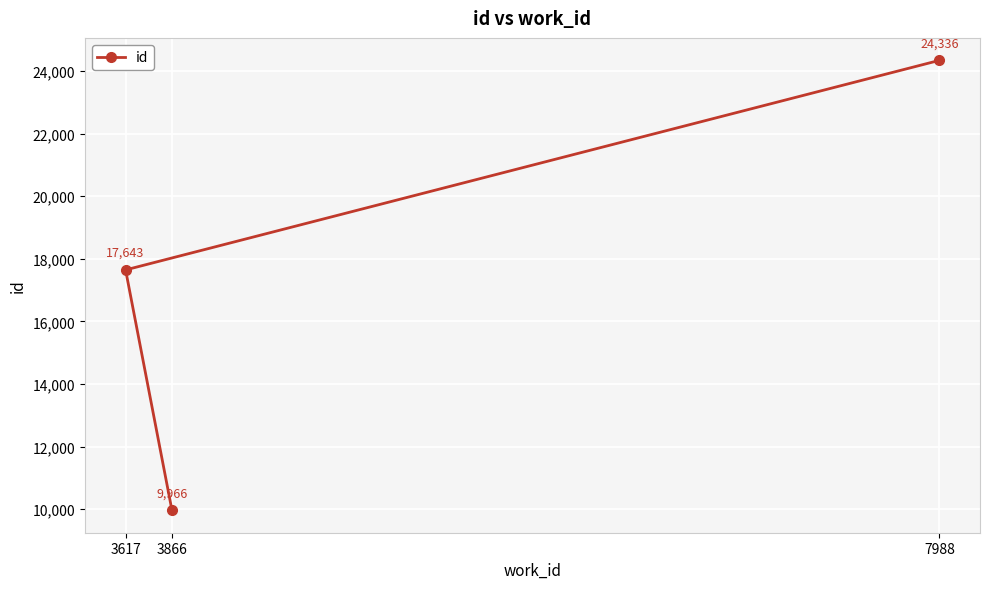

List the labels in order of value, smallest first.

3866, 3617, 7988